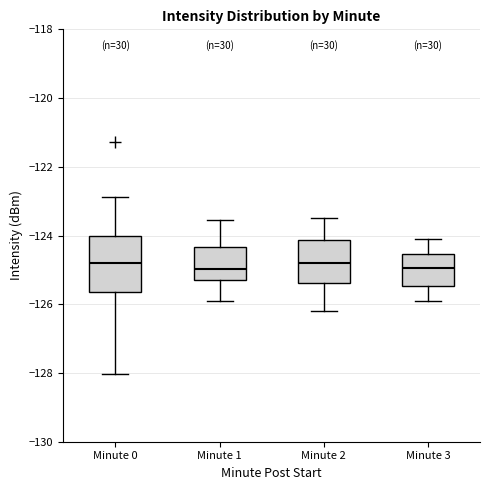

Where does the upper whisker of the box for Minute 3 end on the y-axis? The values are not printed on the chart, so give them approximately, as read against the axis.

-124.0